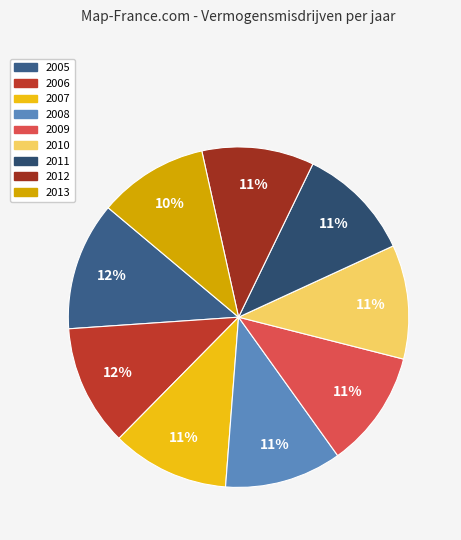

To the nearest percent, what is the difference between the 2009 and 2005 slice percentages?

1%